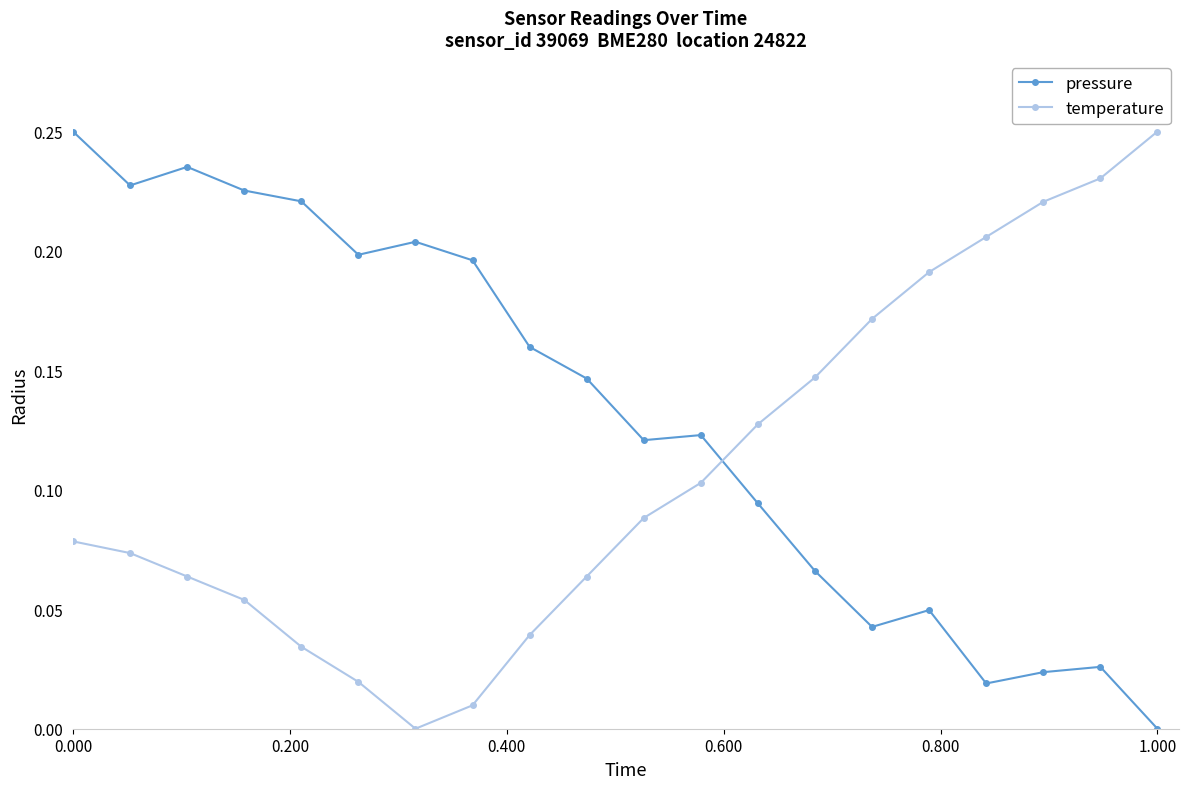

True or false: temperature and pressure cross at least once.

True